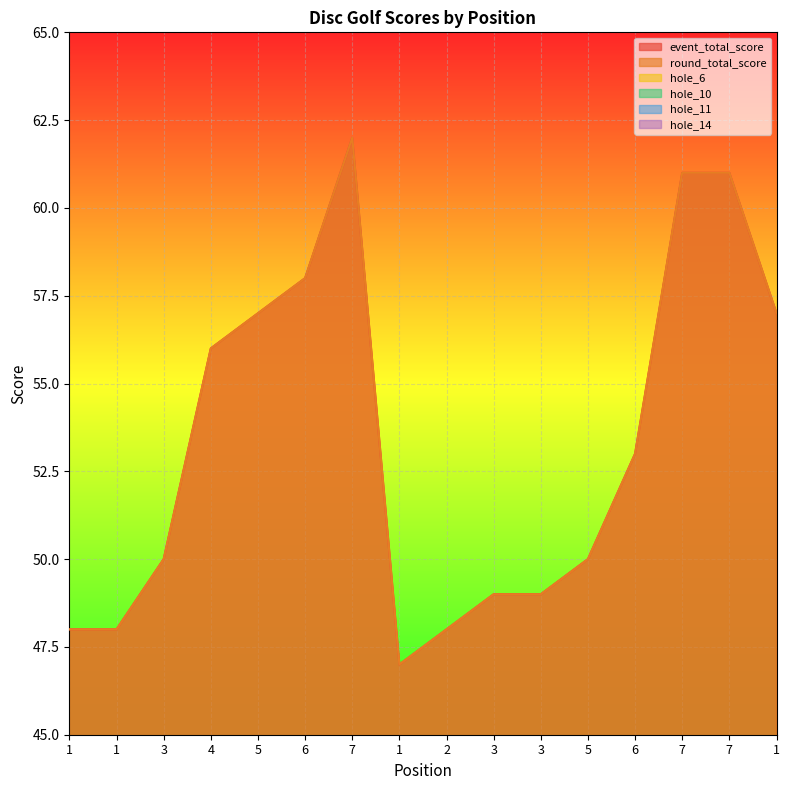

True or false: round_total_score and hole_14 cross at least once.

False